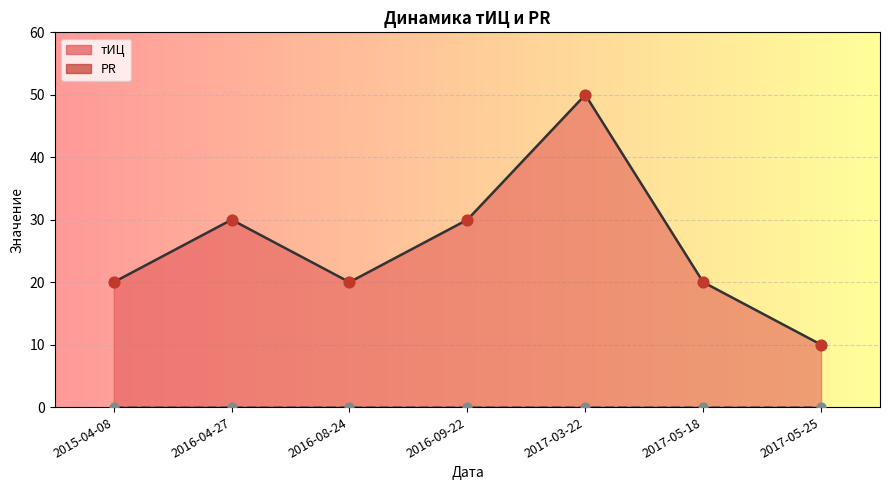

What is the change in value from 2017-03-22 to 2017-05-18?

-30